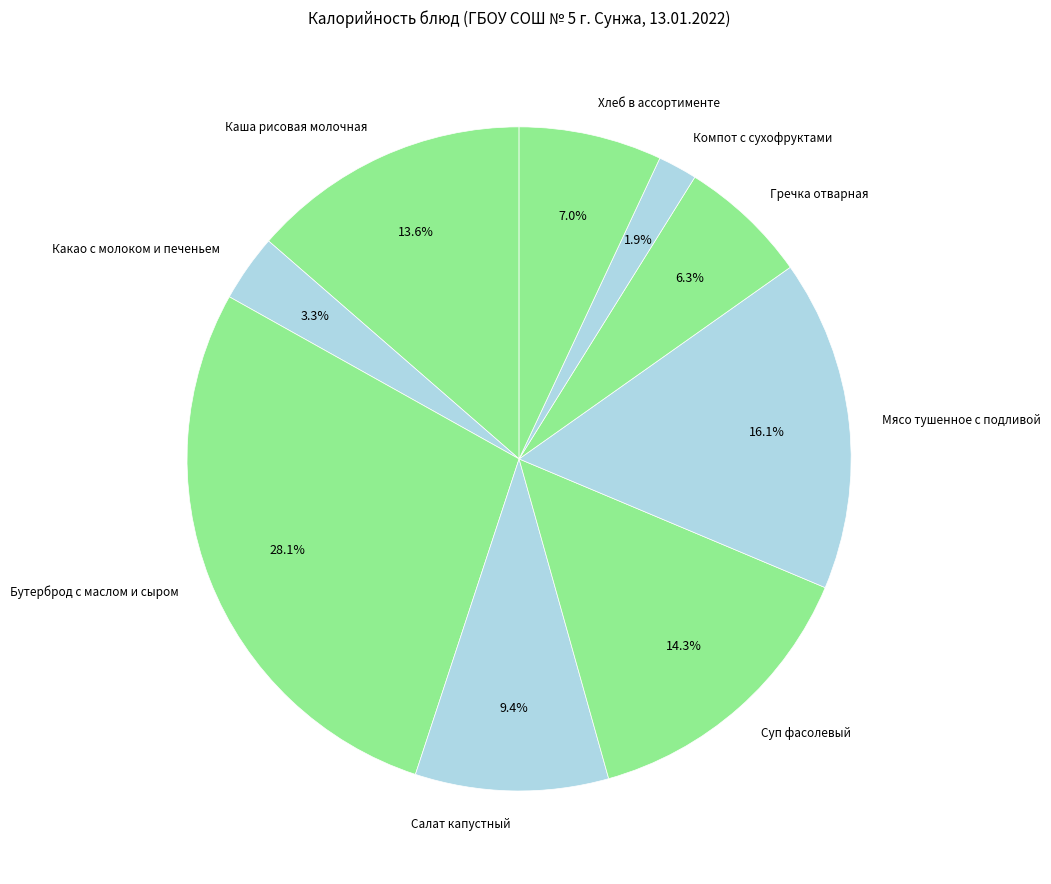

What portion of the pie excludes Хлеб в ассортименте?

93.0%